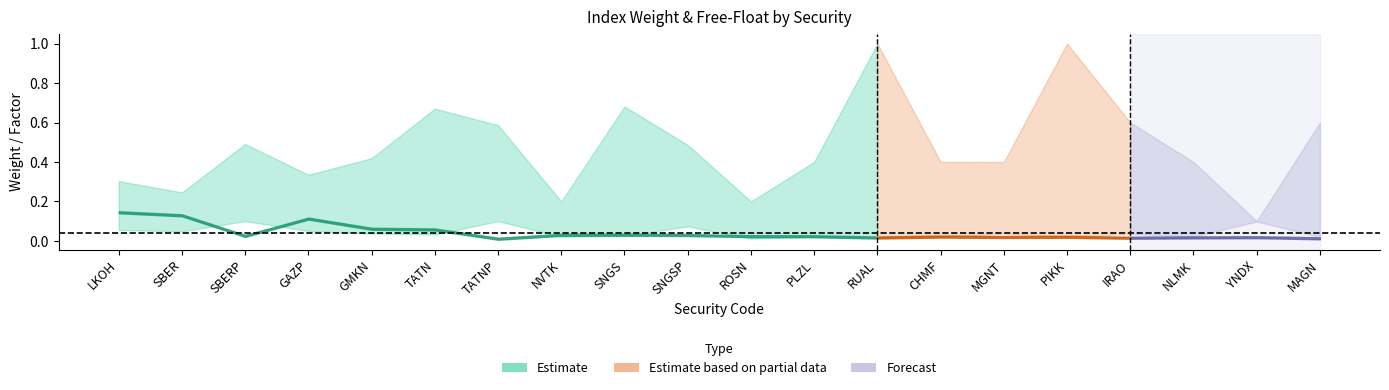

Which label corresponds to the largest value in the chart?

RUAL